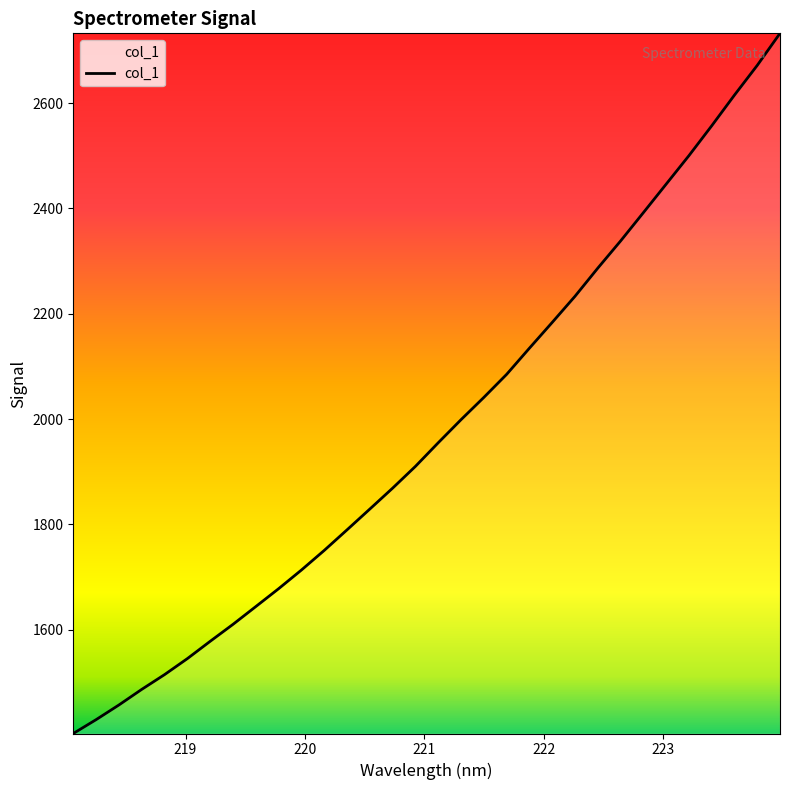

How many lines are shown in the chart?

1